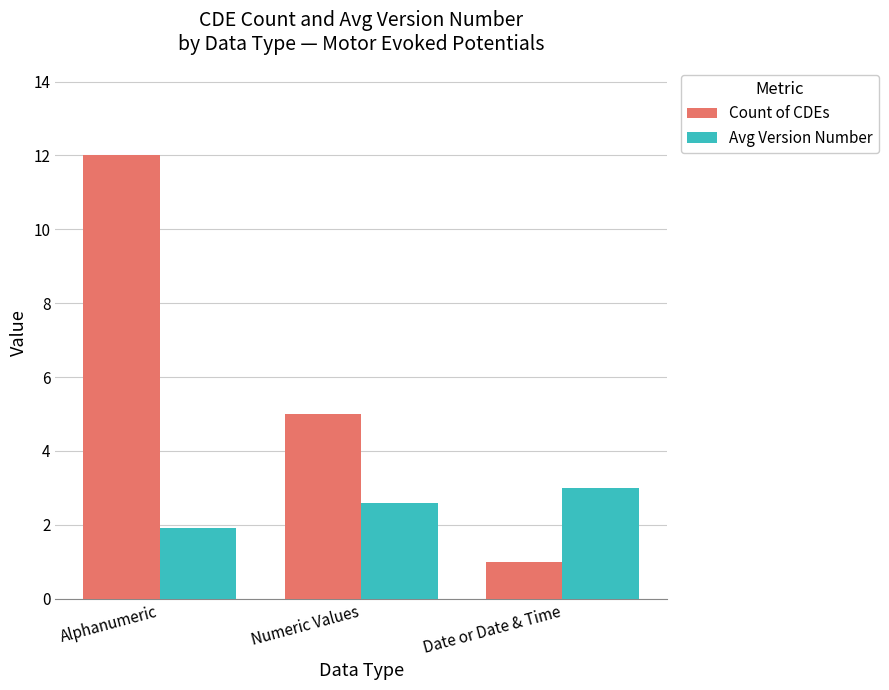

Which series has the largest total across all categories?

Count of CDEs